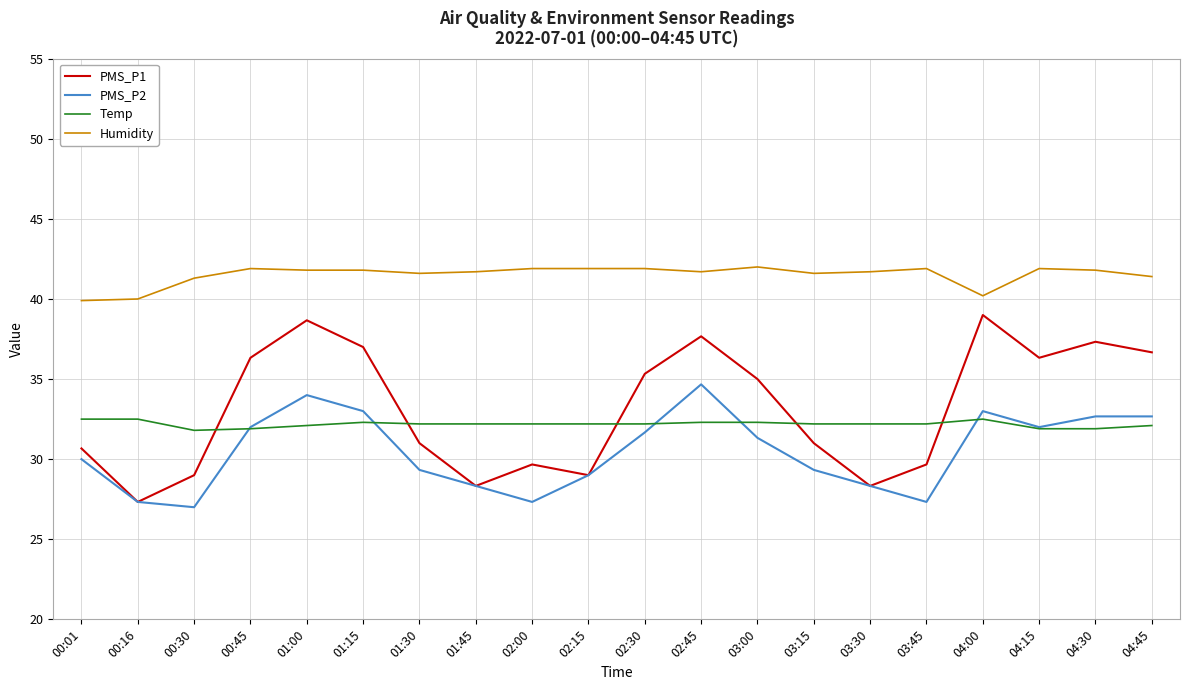

Is it true that Temp equals 32.2 at 03:30?

True